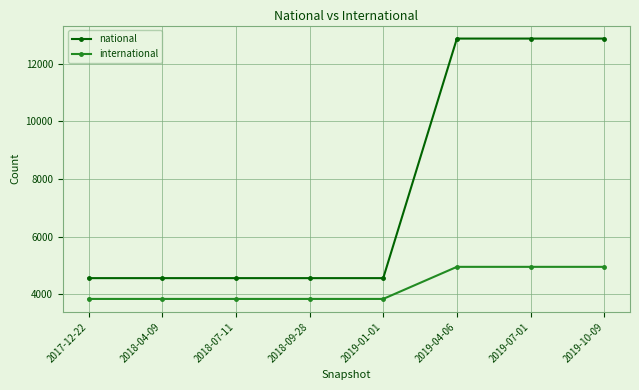

Reading right to left, extract all data points from this chart.

national: 12874	12874	12874	4555	4555	4555	4555	4555
international: 4947	4947	4947	3833	3833	3833	3833	3833